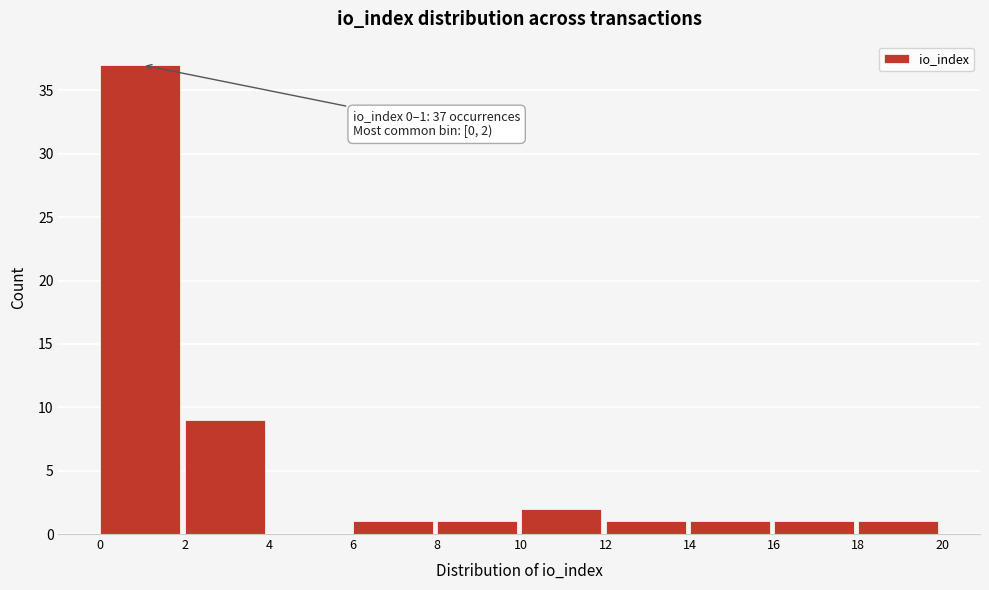

Over which range of the x-axis is the bar tallest?

0 to 2